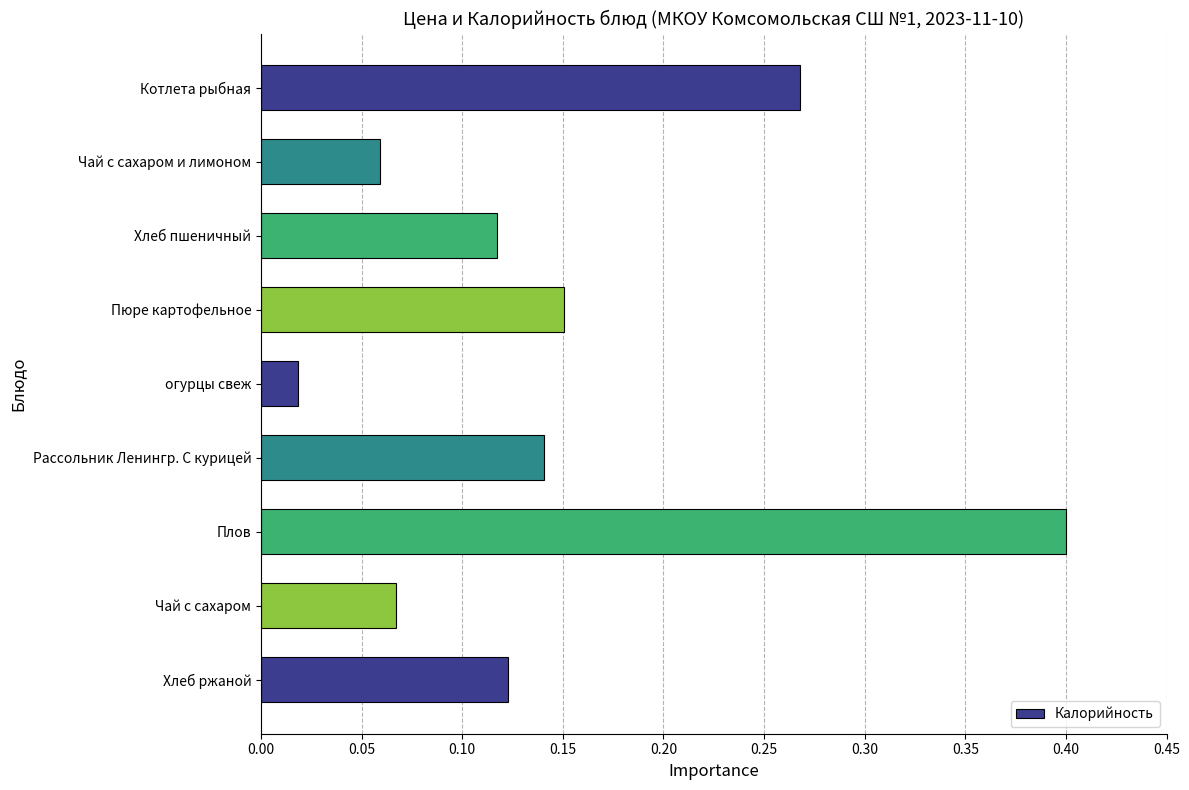

Which category has the highest value across all series?

Плов